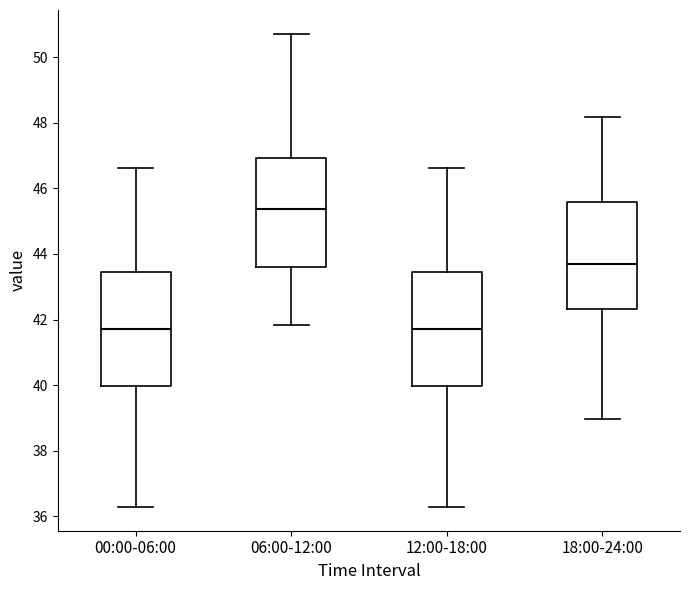

Reading left to right, transcribe this box plot: for each box, give where its median line is, the range the box spans, and where its two whiskers end, as read against the y-axis. The values are not printed on the chart, so give them approximately, as read against the axis.

00:00-06:00: median 41.8, box 40.0 to 43.4, whiskers 36.2 to 46.6
06:00-12:00: median 45.4, box 43.6 to 47.0, whiskers 41.8 to 50.8
12:00-18:00: median 41.8, box 40.0 to 43.4, whiskers 36.2 to 46.6
18:00-24:00: median 43.6, box 42.4 to 45.6, whiskers 39.0 to 48.2